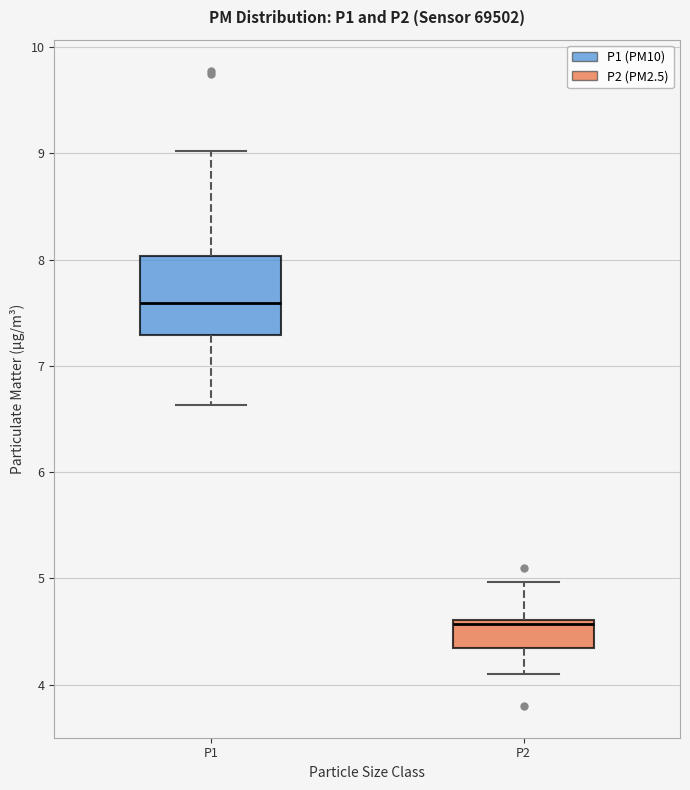

Which box is the tallest, from its lower edge to its upper edge?

P1